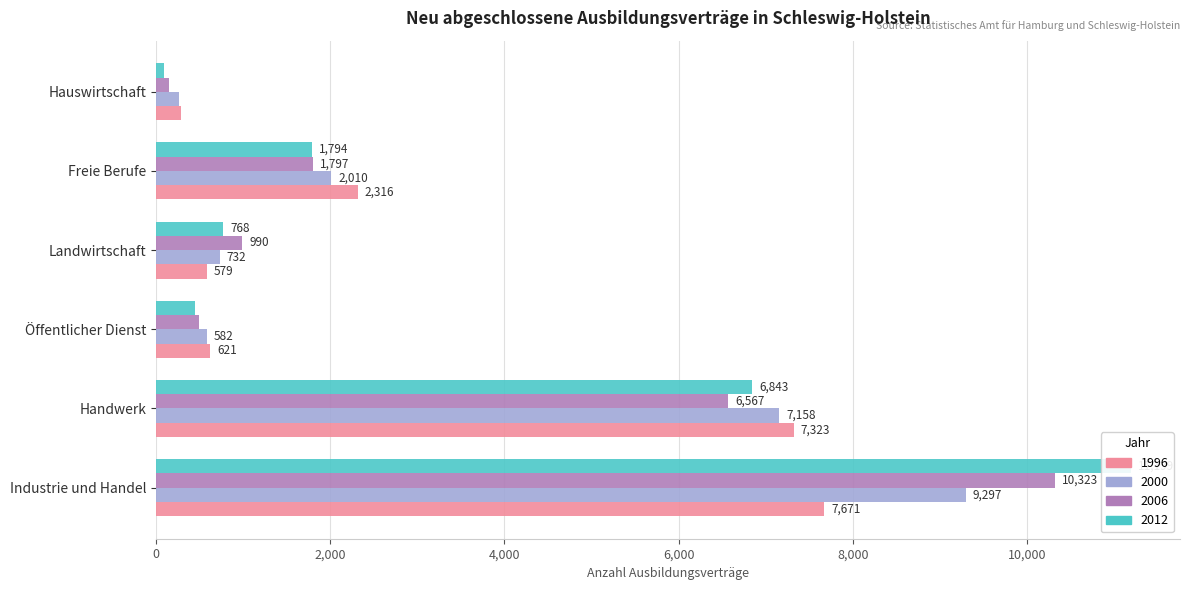

What are all the series names shown in the legend?

1996, 2000, 2006, 2012